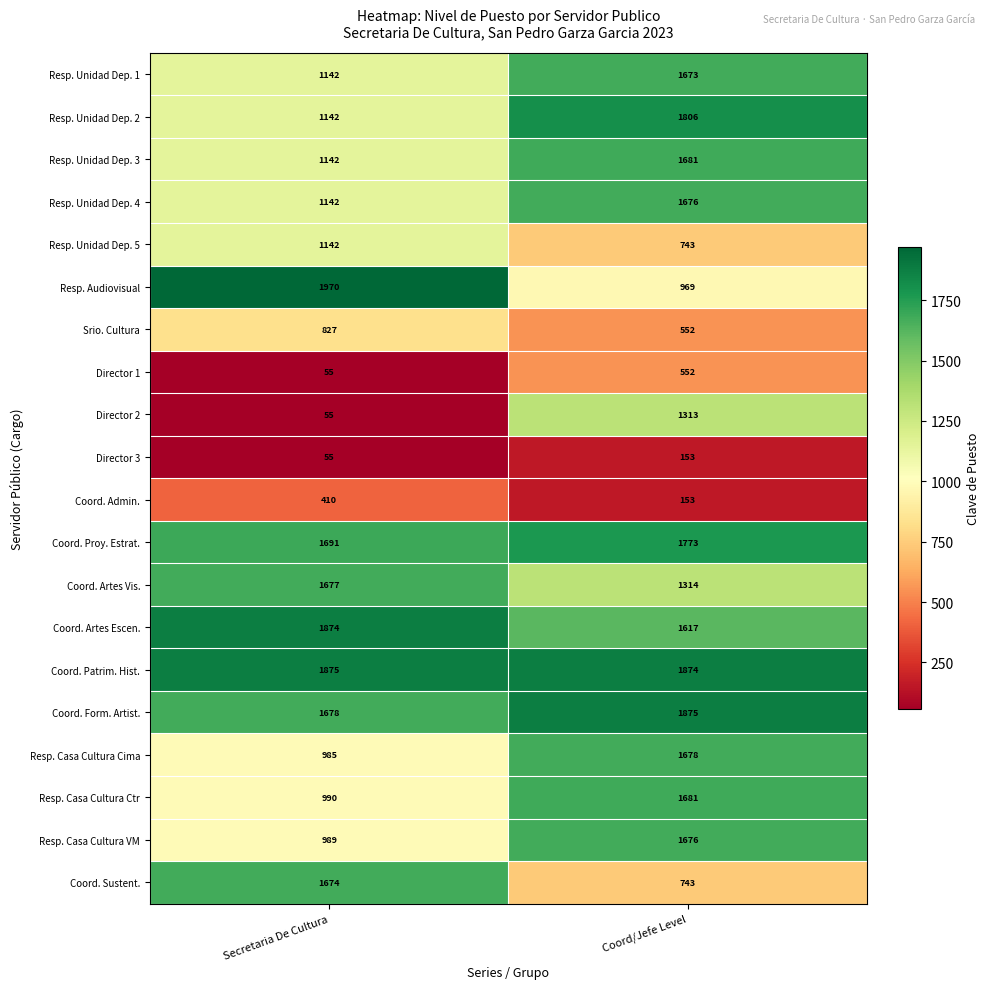

Where is Resp. Unidad Dep. 4 nearest to the value 1409?

Secretaria De Cultura